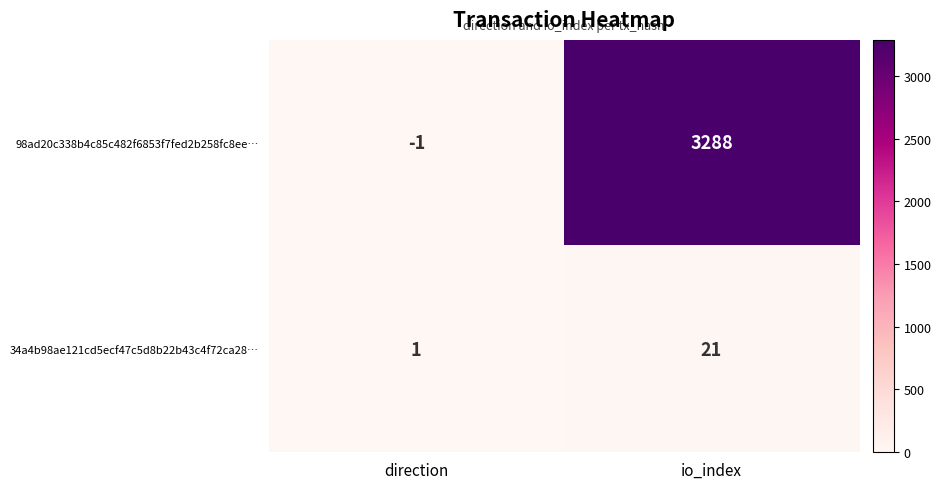

Reading right to left, transcribe all the data shown in this chart.

98ad20c338b4c85c482f6853f7fed2b258fc8ee…: 3288	-1
34a4b98ae121cd5ecf47c5d8b22b43c4f72ca28…: 21	1